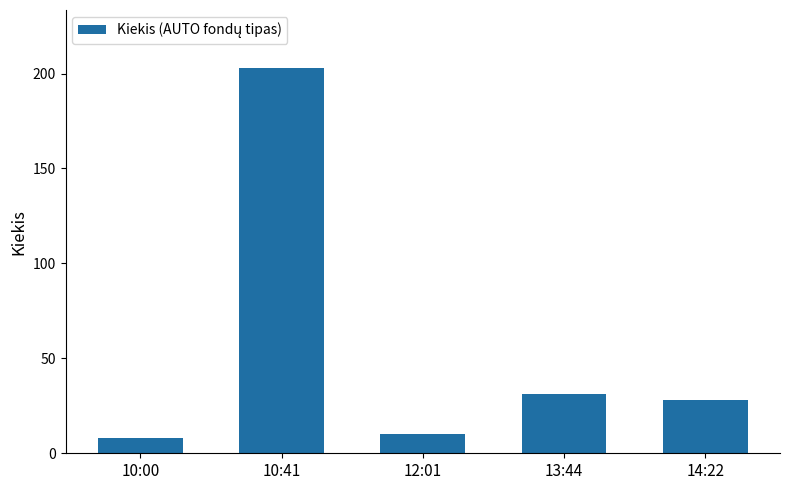

Rank the categories by value from lowest to highest.

10:00, 12:01, 14:22, 13:44, 10:41